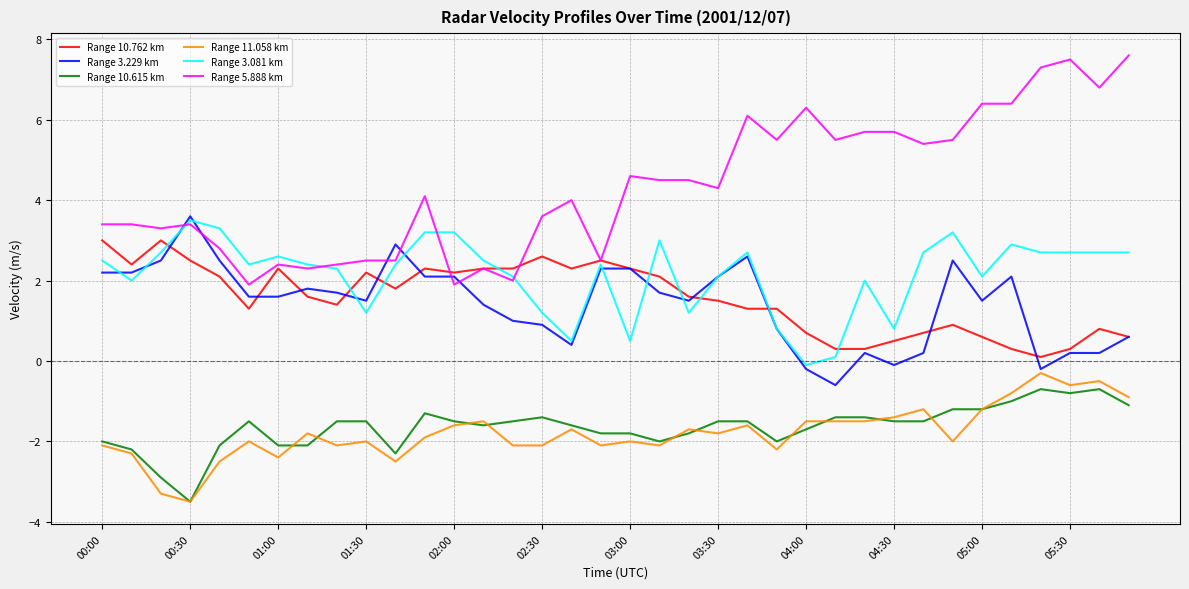

What is the smallest value displayed?

-3.5